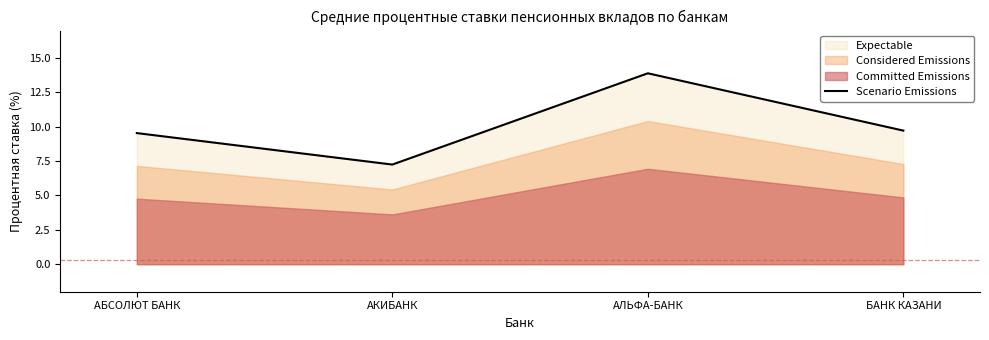

How many interior local peaks (higher than both neighbors) does the data have?

1